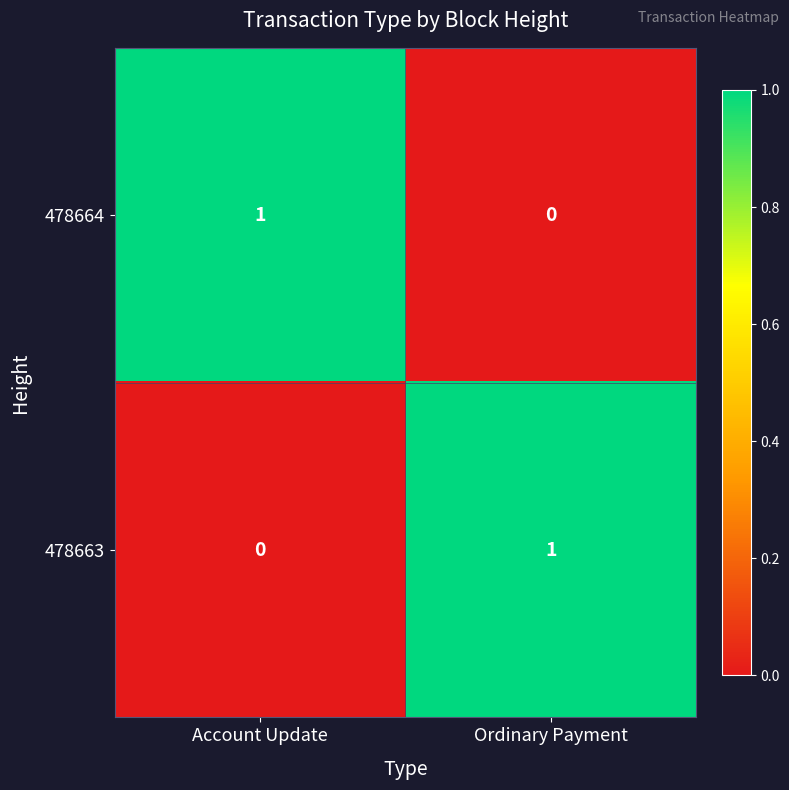

Reading left to right, list all the values displayed in this chart.

478664: Account Update=1	Ordinary Payment=0
478663: Account Update=0	Ordinary Payment=1